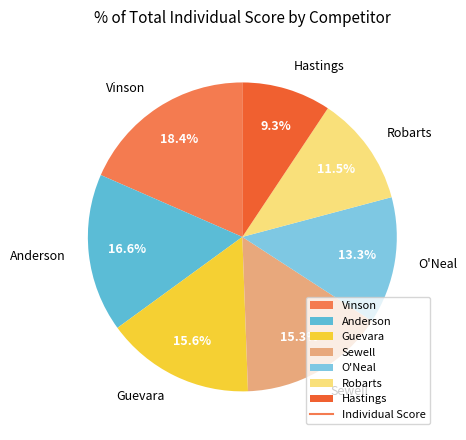

True or false: Hastings accounts for 2% of the total.

False